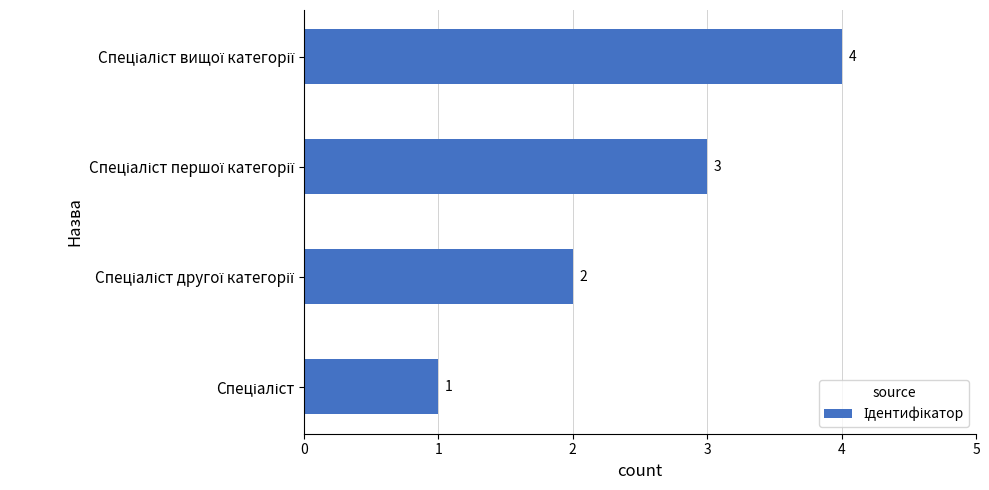

What is the sum of all values?

10